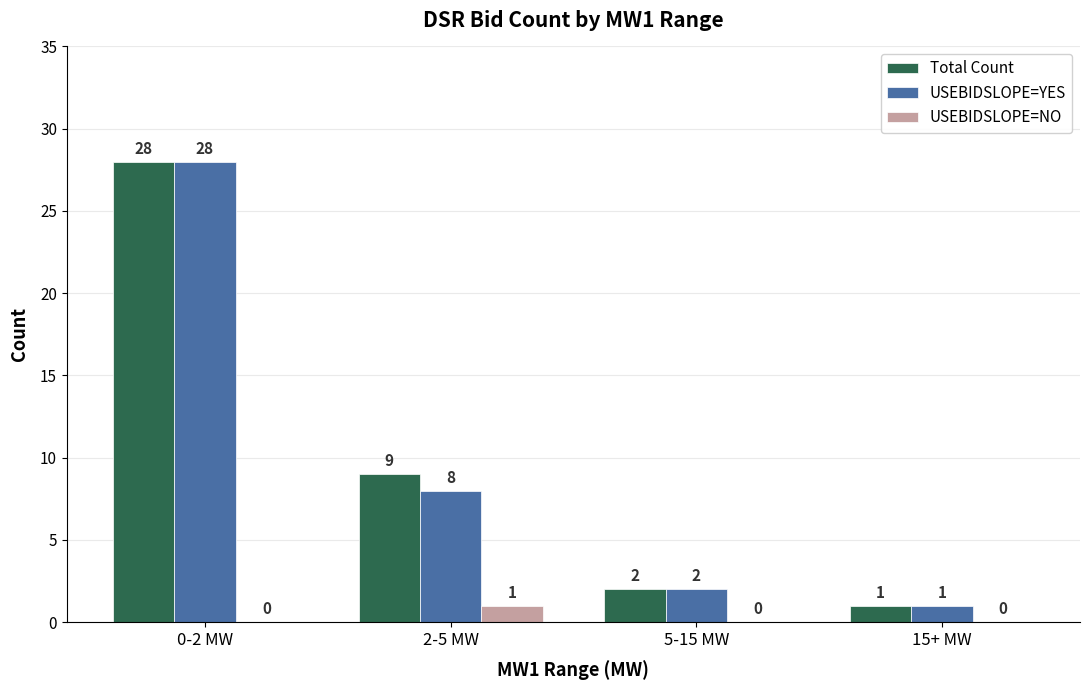

Reading left to right, list all the values displayed in this chart.

Total Count: 28	9	2	1
USEBIDSLOPE=YES: 28	8	2	1
USEBIDSLOPE=NO: 0	1	0	0